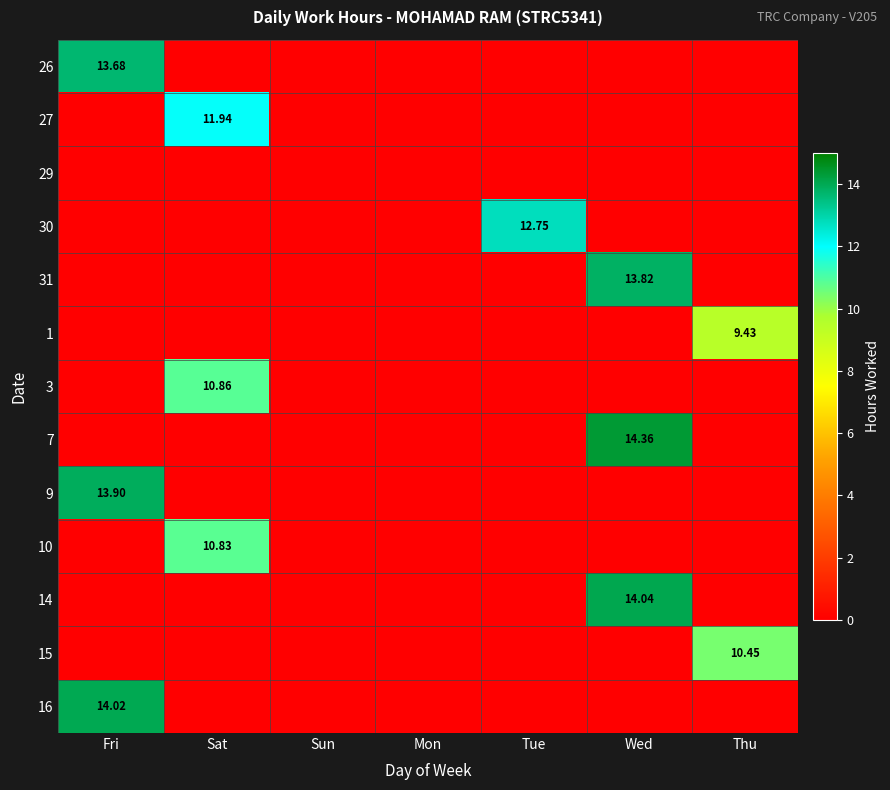

True or false: 7 has a value of 0.0 at Sun.

True